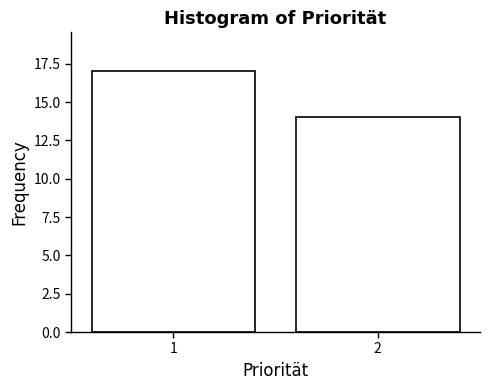

Reading left to right, what are all the values shown in this chart?

17	14